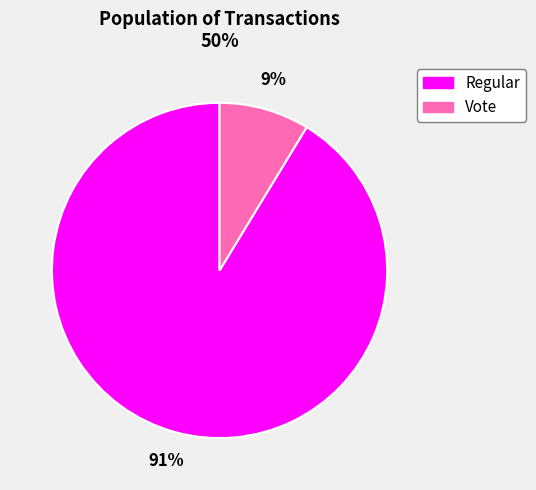

Is there a majority slice in this chart?

Yes